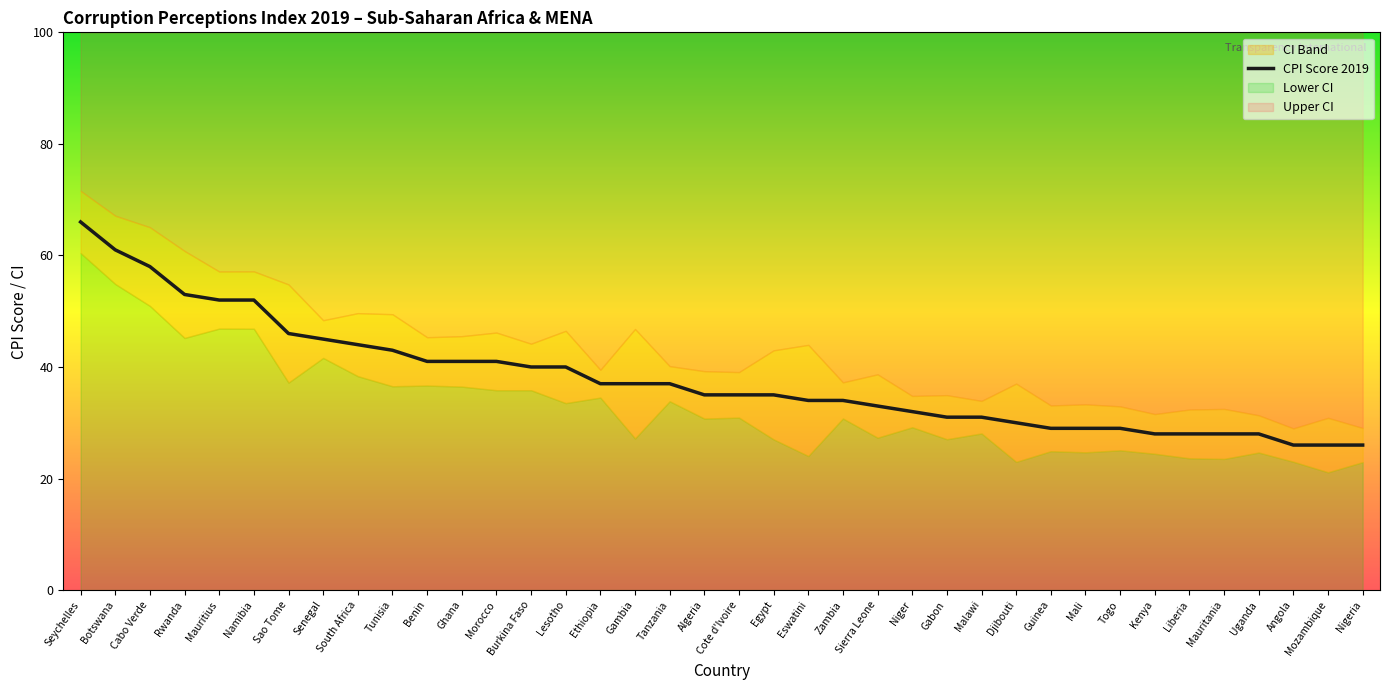

True or false: the data has more than 2 interior local peaks.

False